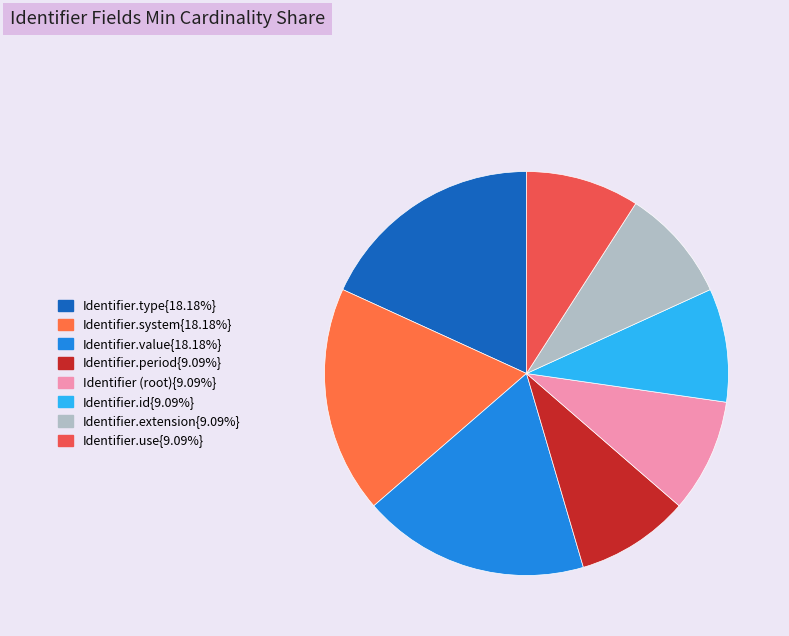

Count the number of slices in the pie.

8